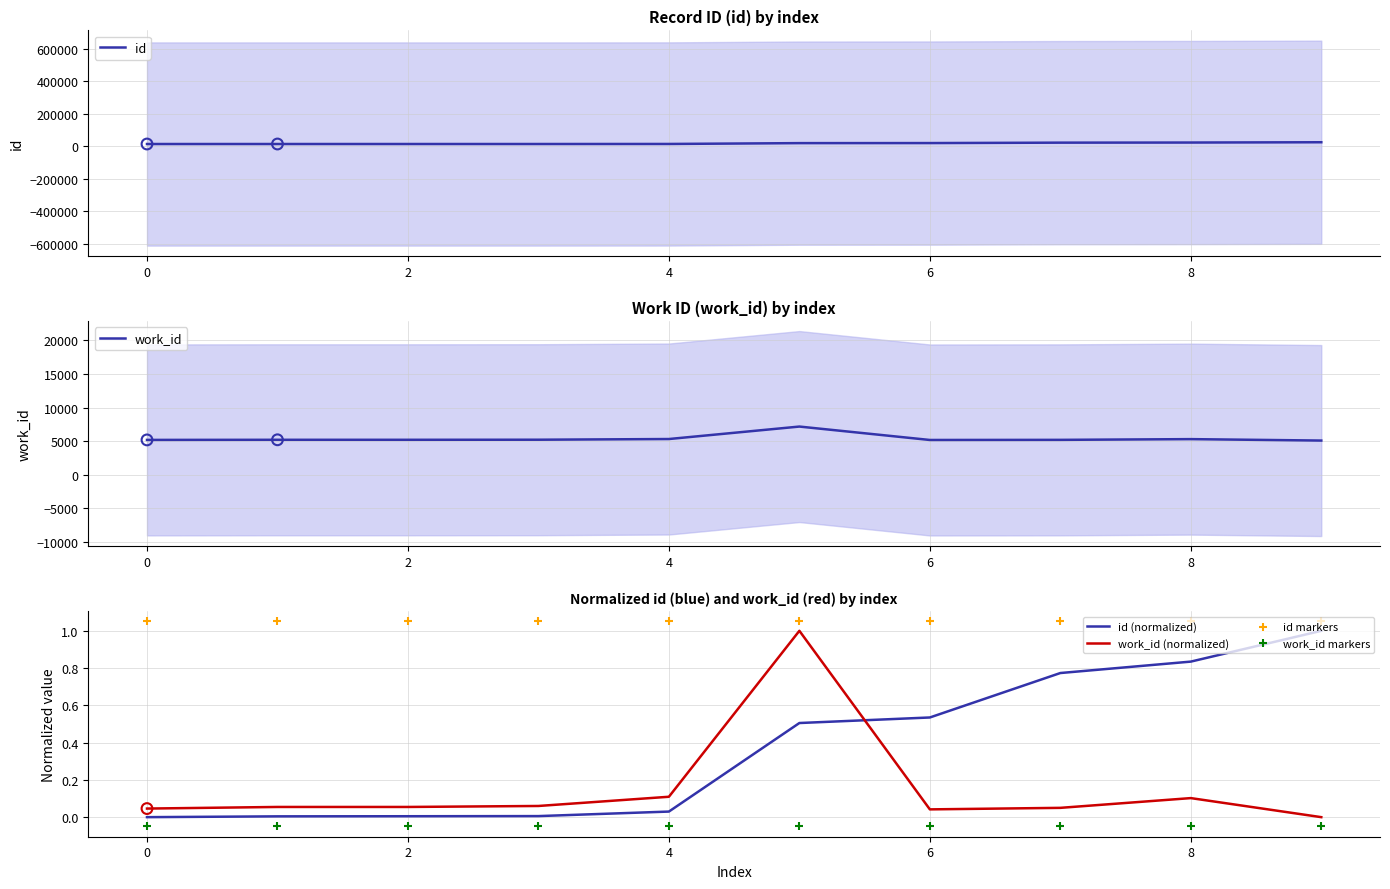

Which series contains the lowest Y value?

work_id markers